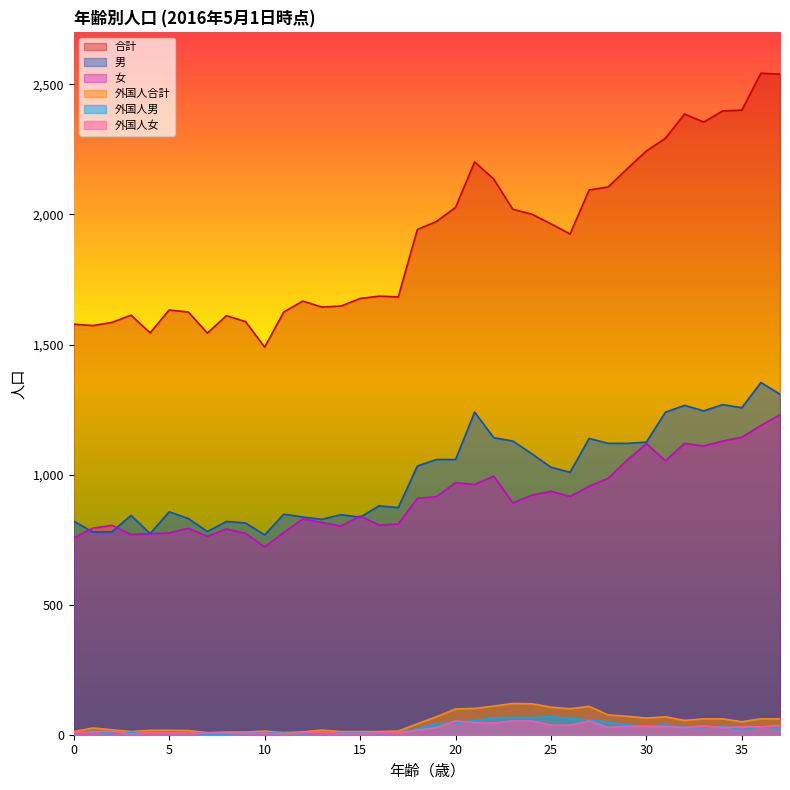

What is the value of the 合計 point at the 2nd from the left?

1573